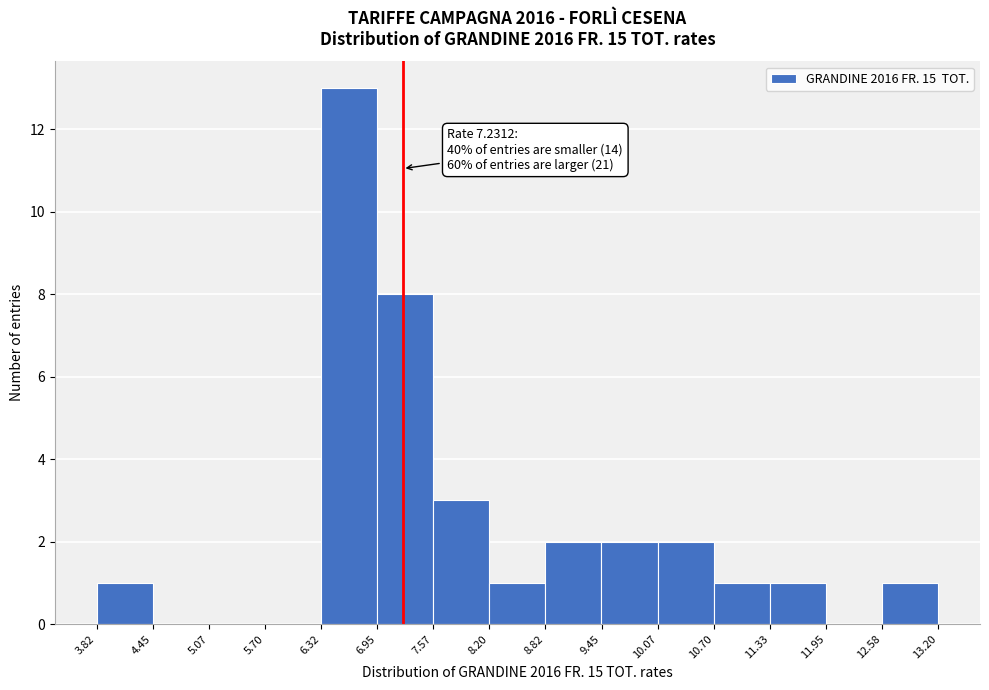

Which range on the x-axis has the tallest bar?

6.32 to 6.95